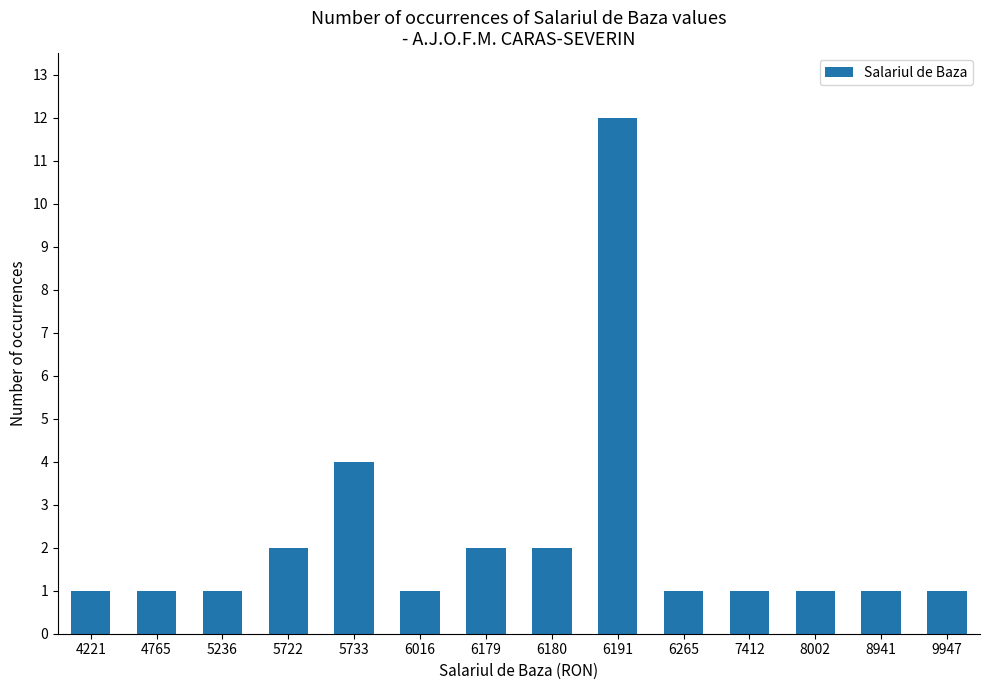

Approximately how many times larger is the value at 5733 compared to 6180?

2.0